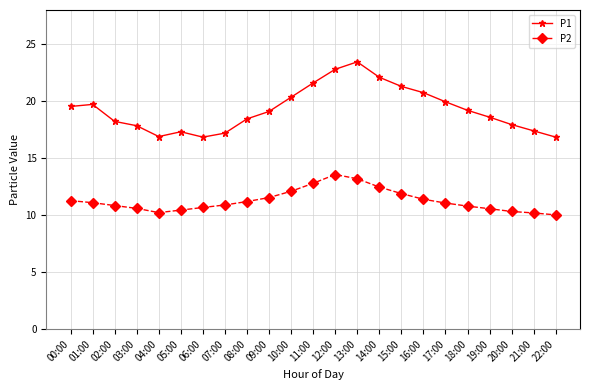

Between 06:00 and 10:00, which series saw the biggest shift?

P1